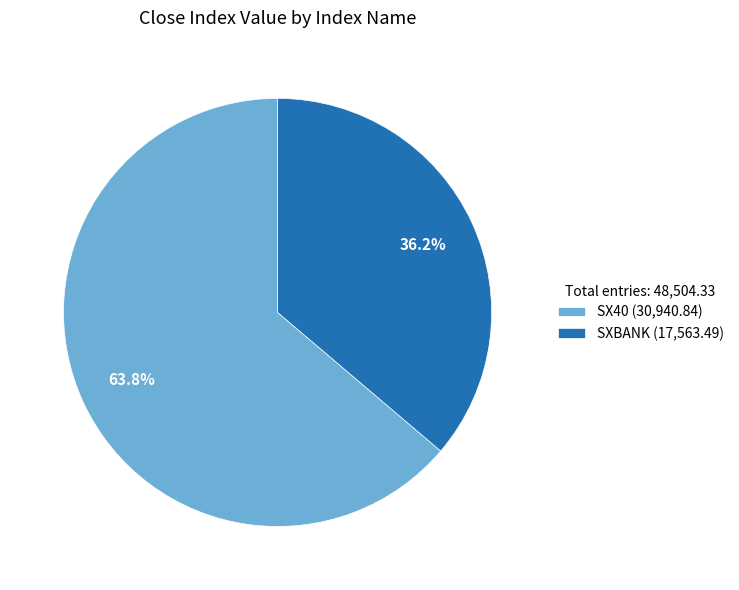

Which slice is the largest?

SX40